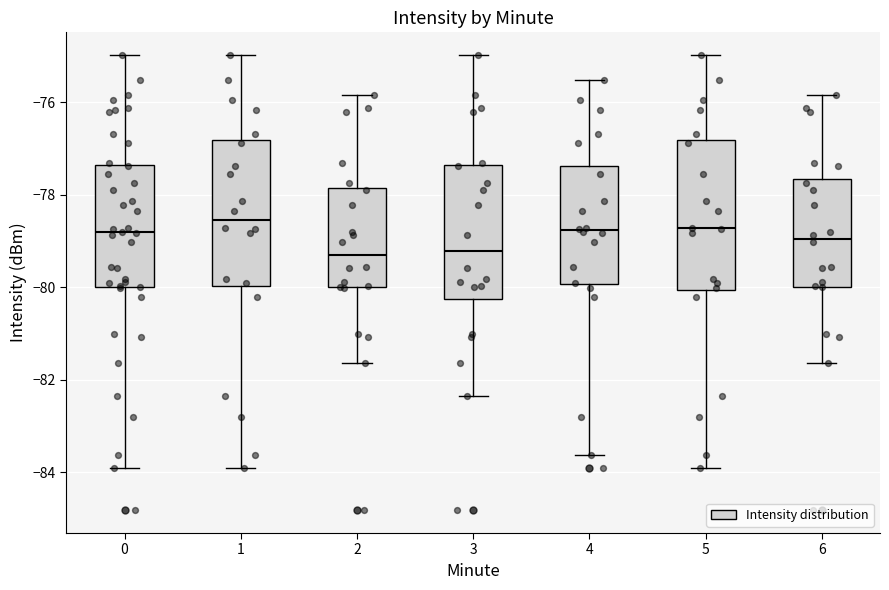

Reading left to right, transcribe this box plot: for each box, give where its median line is, the range the box spans, and where its two whiskers end, as read against the y-axis. The values are not printed on the chart, so give them approximately, as read against the axis.

0: median -78.8, box -80.0 to -77.4, whiskers -84.0 to -75.0
1: median -78.6, box -80.0 to -76.8, whiskers -84.0 to -75.0
2: median -79.2, box -80.0 to -77.8, whiskers -81.6 to -75.8
3: median -79.2, box -80.2 to -77.4, whiskers -82.4 to -75.0
4: median -78.8, box -80.0 to -77.4, whiskers -83.6 to -75.6
5: median -78.8, box -80.0 to -76.8, whiskers -84.0 to -75.0
6: median -79.0, box -80.0 to -77.6, whiskers -81.6 to -75.8